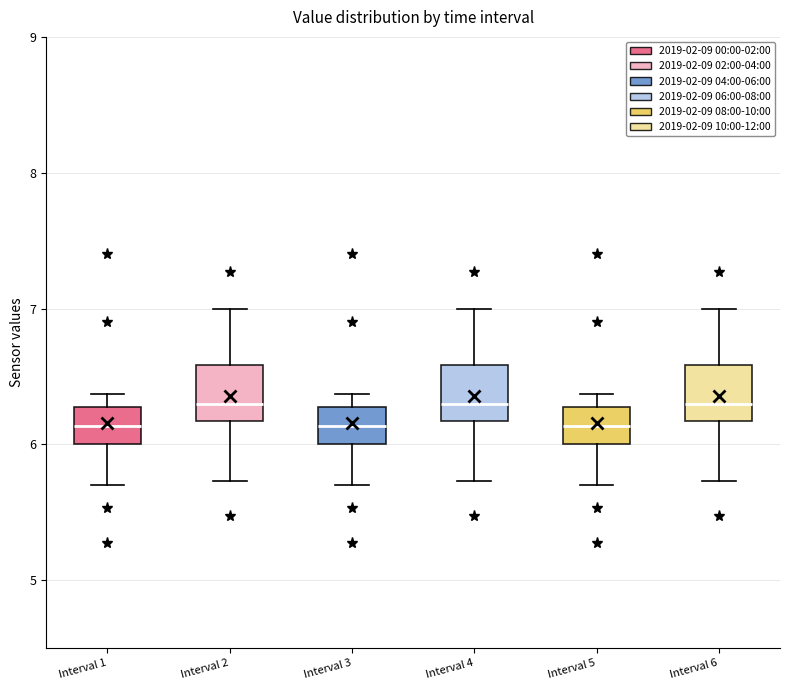

Reading left to right, transcribe this box plot: for each box, give where its median line is, the range the box spans, and where its two whiskers end, as read against the y-axis. The values are not printed on the chart, so give them approximately, as read against the axis.

Interval 1: median 6.1, box 6.0 to 6.3, whiskers 5.7 to 6.4
Interval 2: median 6.3, box 6.2 to 6.6, whiskers 5.7 to 7.0
Interval 3: median 6.1, box 6.0 to 6.3, whiskers 5.7 to 6.4
Interval 4: median 6.3, box 6.2 to 6.6, whiskers 5.7 to 7.0
Interval 5: median 6.1, box 6.0 to 6.3, whiskers 5.7 to 6.4
Interval 6: median 6.3, box 6.2 to 6.6, whiskers 5.7 to 7.0